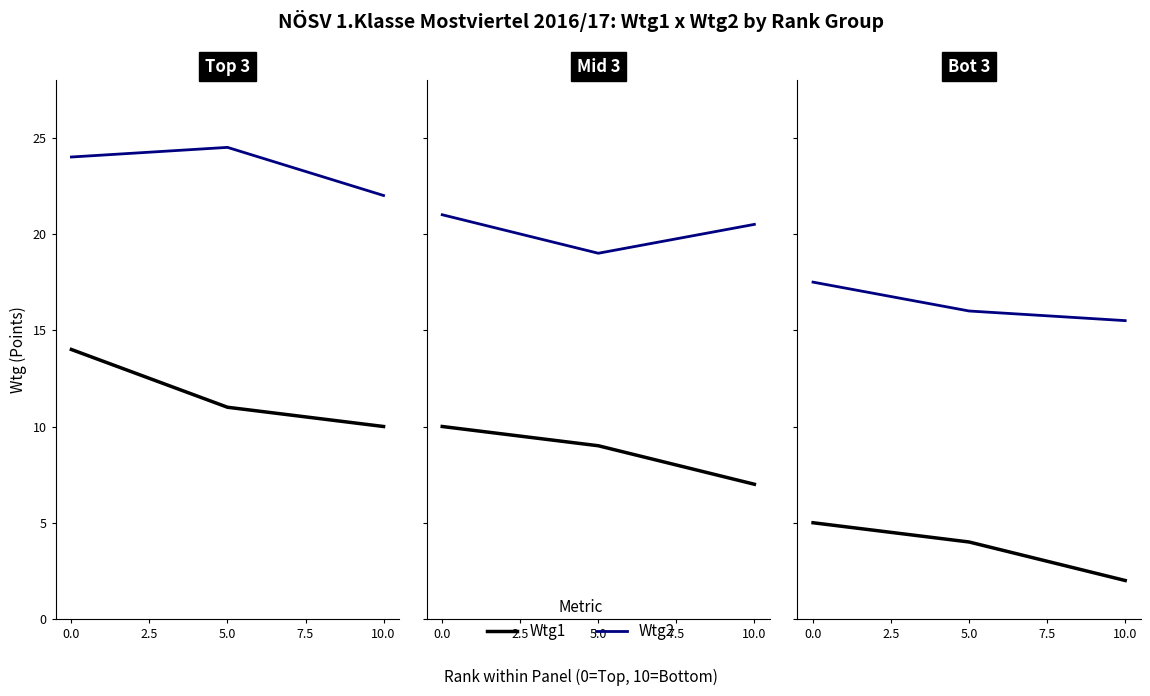

What are all the series names shown in the legend?

Wtg1, Wtg2